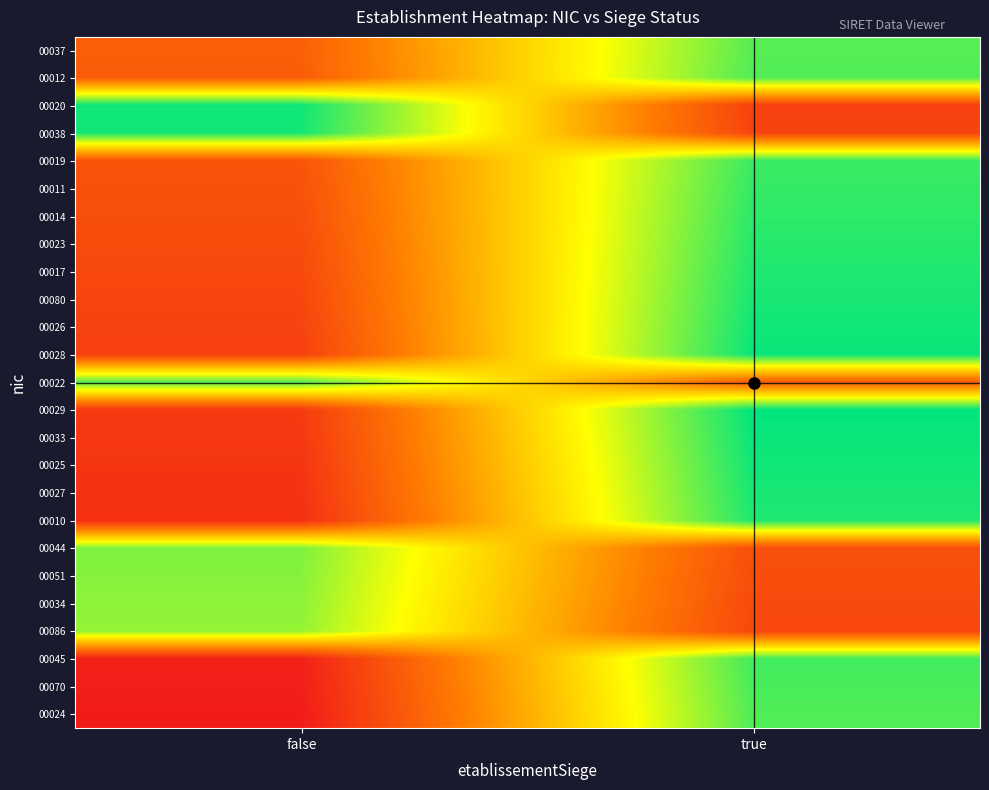

What is the difference between the highest and lowest values at false?

126.4